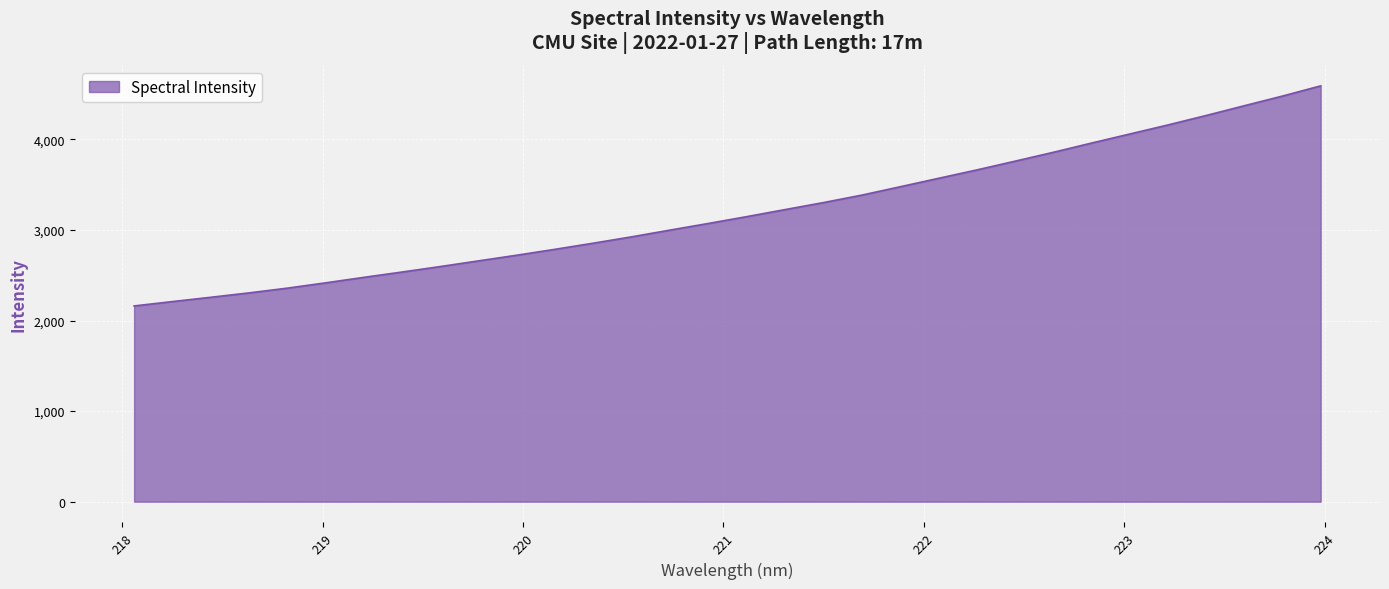

What is the difference between the maximum and minimum values?

2429.7